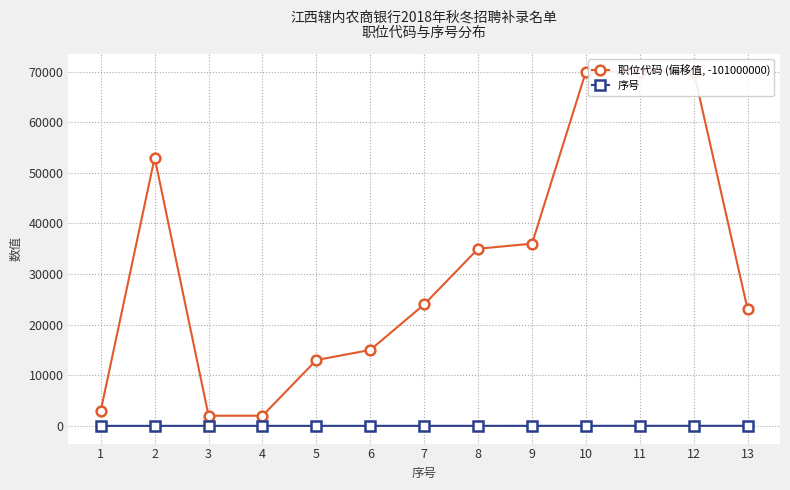

At which label does 职位代码 (偏移值, -101000000) reach its peak?

10